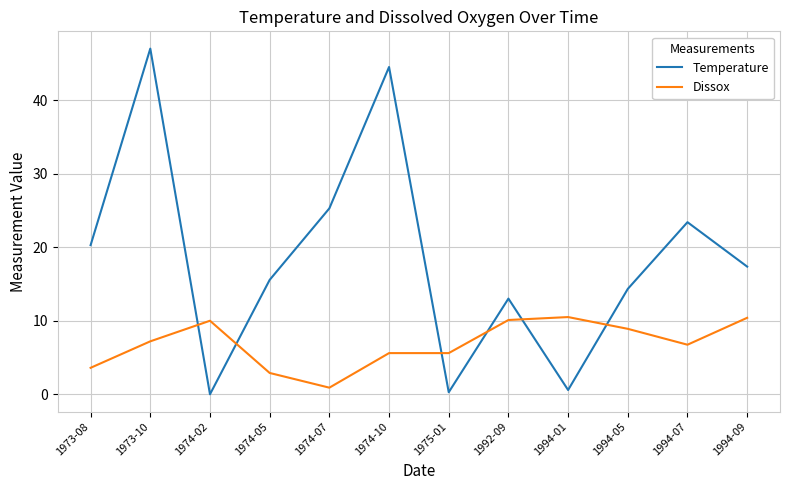

List the series in order of their peak value, lowest first.

Dissox, Temperature